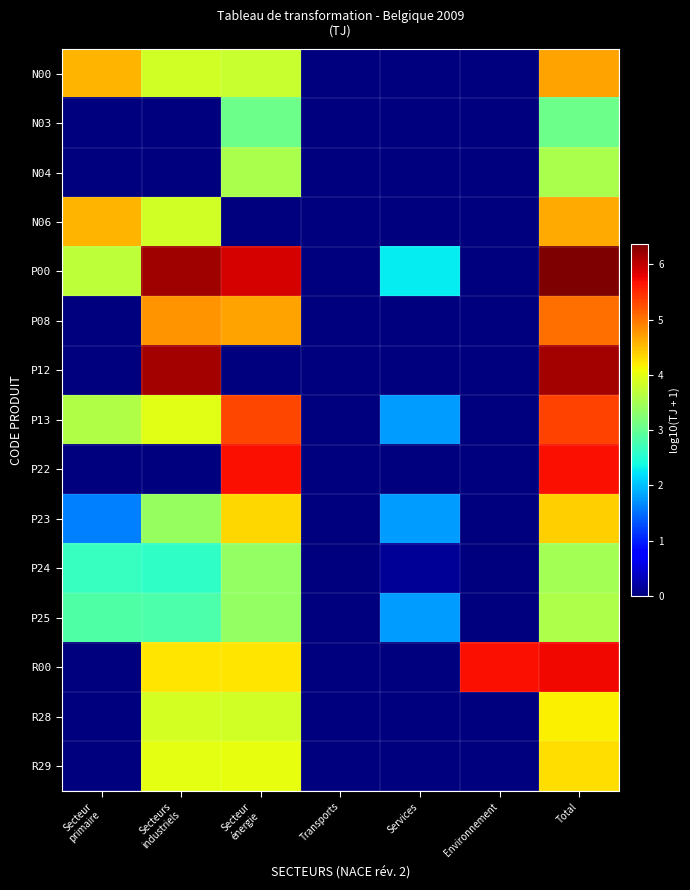

Which series has the largest total across all categories?

P00